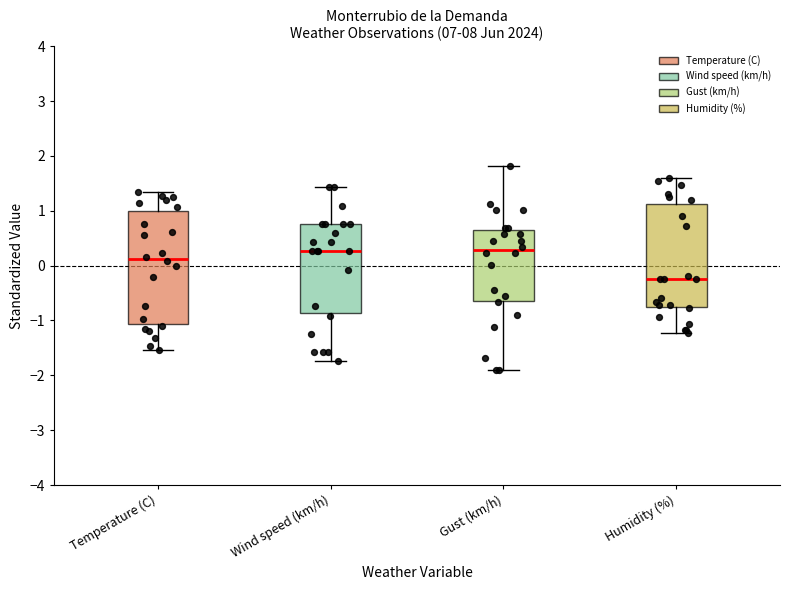

Which box is the tallest, from its lower edge to its upper edge?

Temperature (C)